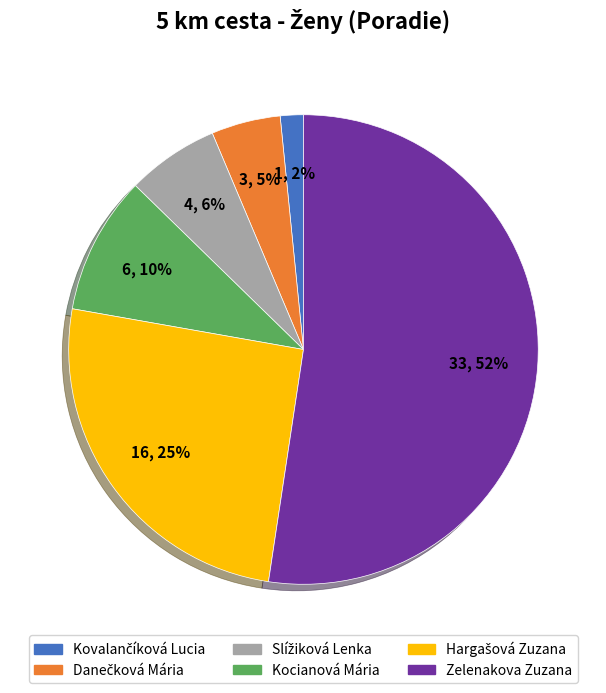

To the nearest percent, what is the average slice percentage?

17%